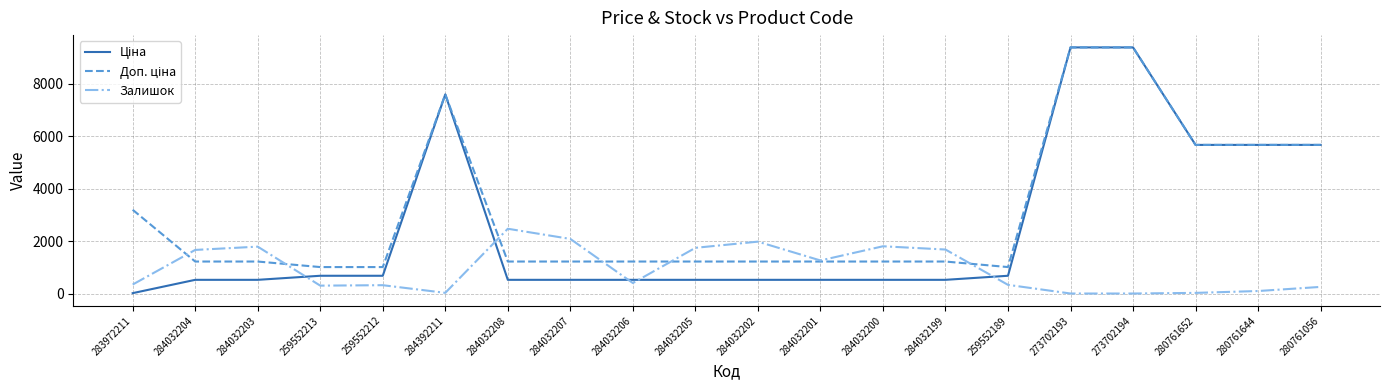

True or false: Залишок has a value of 18.0 at 273702194.

True